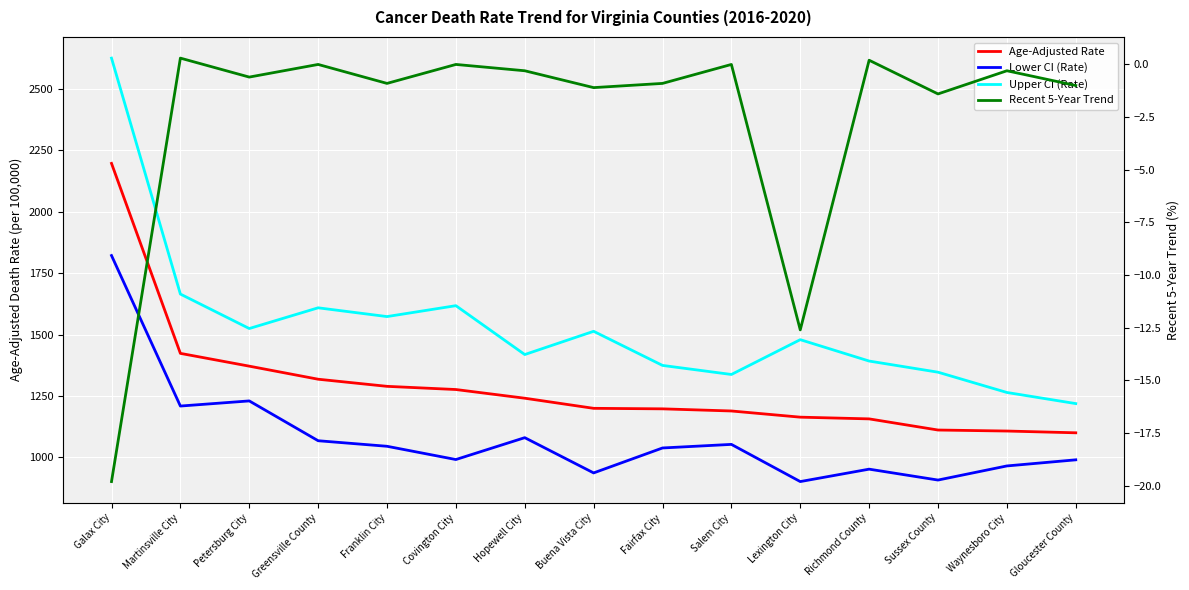

What is the minimum value shown in the chart?

-19.8